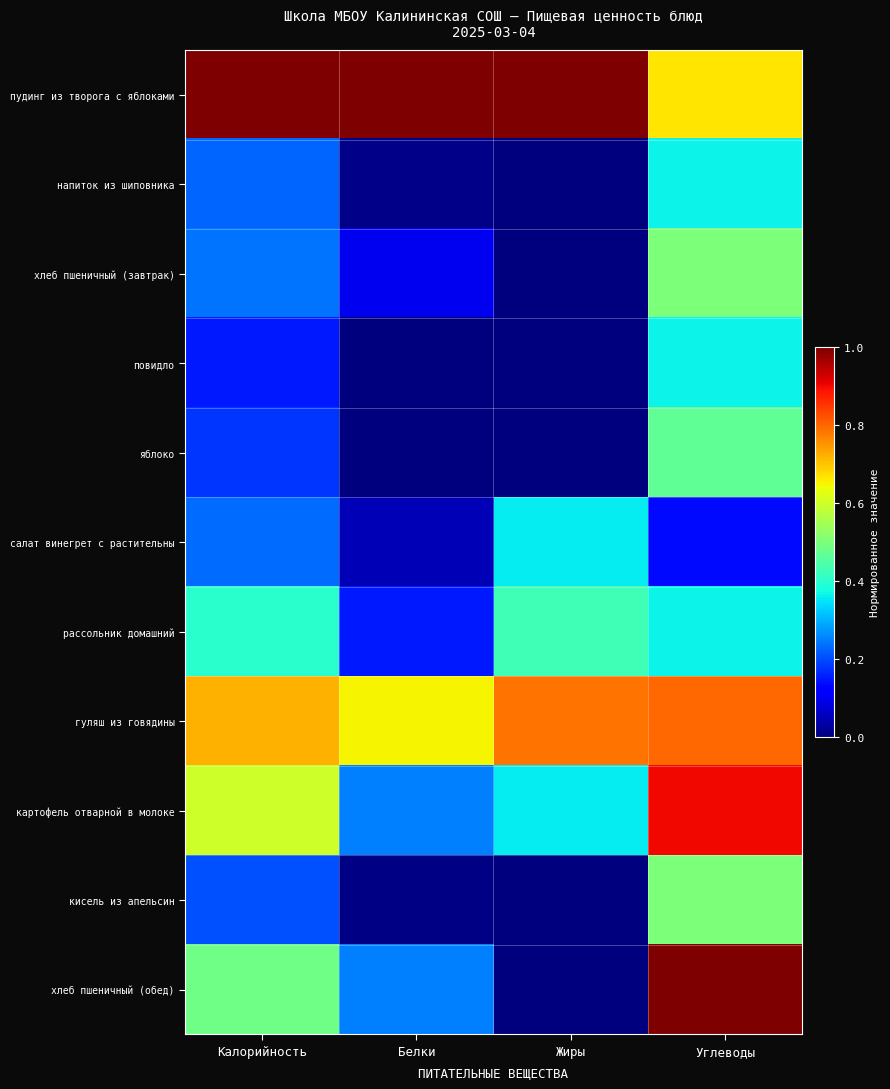

Rank the series by their maximum value, from lowest to highest.

салат винегрет с растительны, напиток из шиповника, повидло, рассольник домашний, яблоко, хлеб пшеничный (завтрак), кисель из апельсин, гуляш из говядины, картофель отварной в молоке, пудинг из творога с яблоками, хлеб пшеничный (обед)